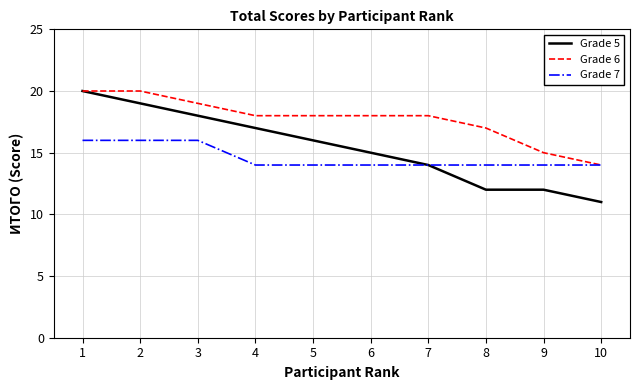

What is the spread (max minus min) of values at 1?

4